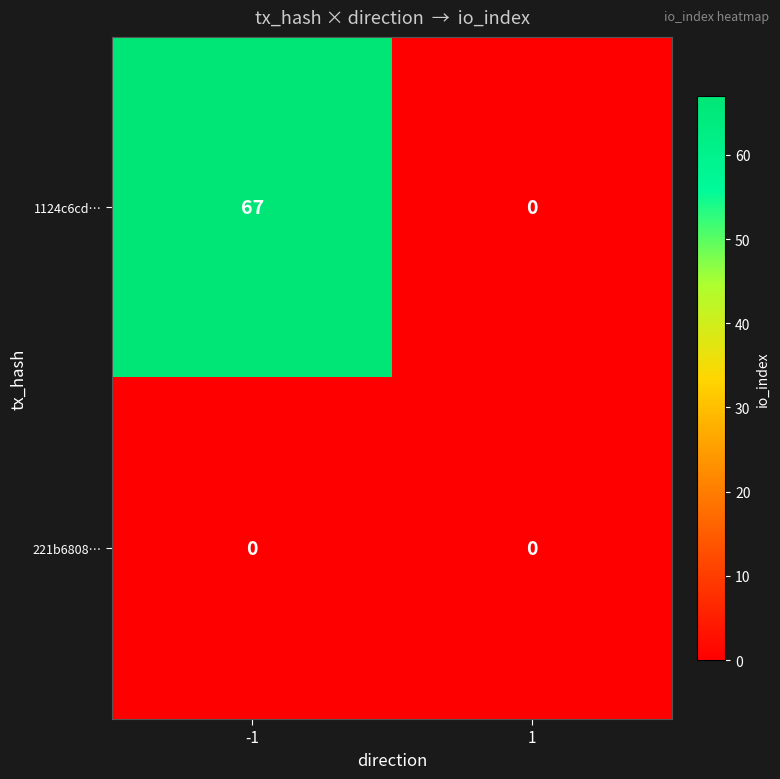

Which series changed the most between -1 and 1?

1124c6cd…